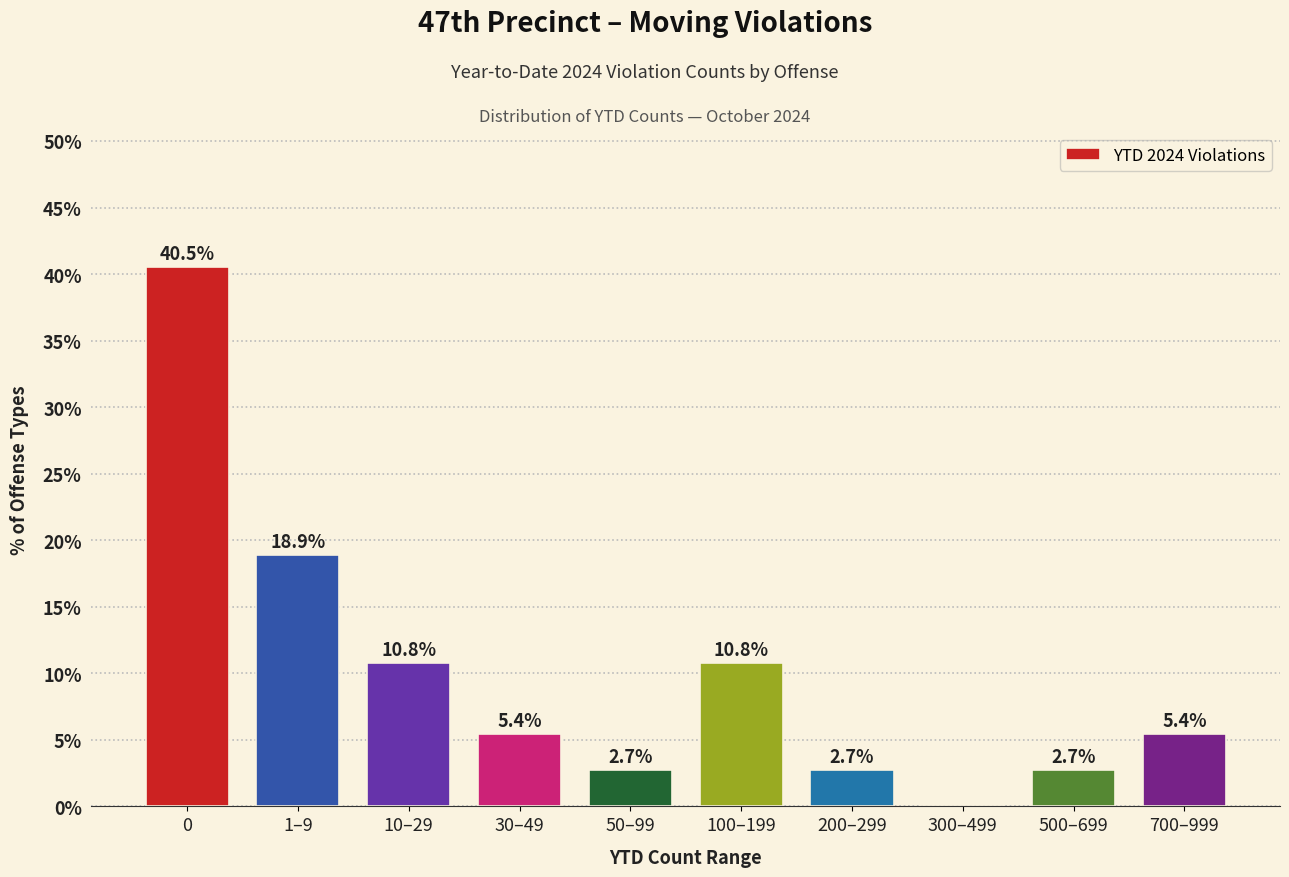

Reading left to right, extract all data points from this chart.

0=40.5	1–9=18.9	10–29=10.8	30–49=5.4	50–99=2.7	100–199=10.8	200–299=2.7	300–499=0.0	500–699=2.7	700–999=5.4